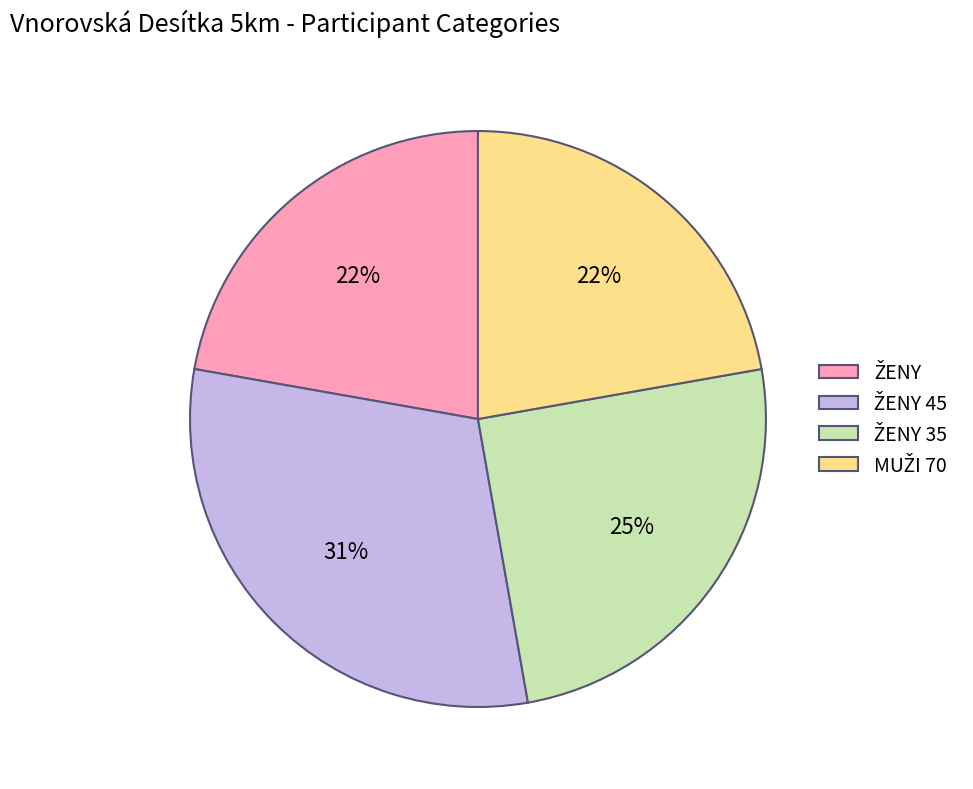

Is there a majority slice in this chart?

No